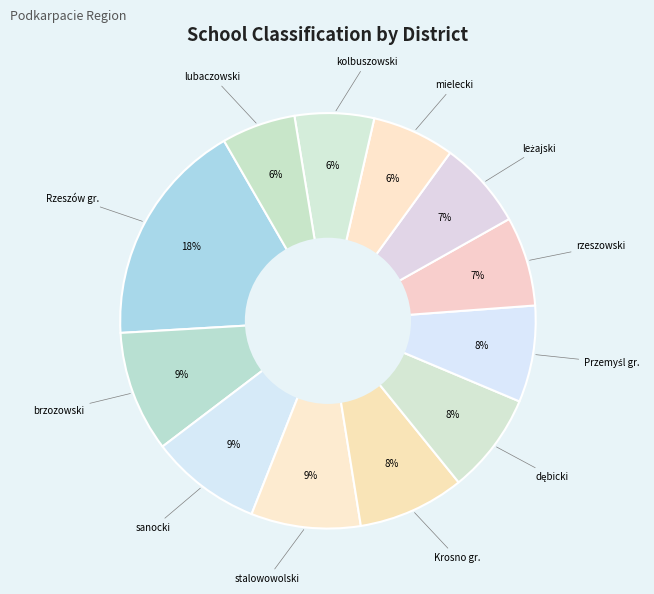

How many slices are in this pie chart?

12